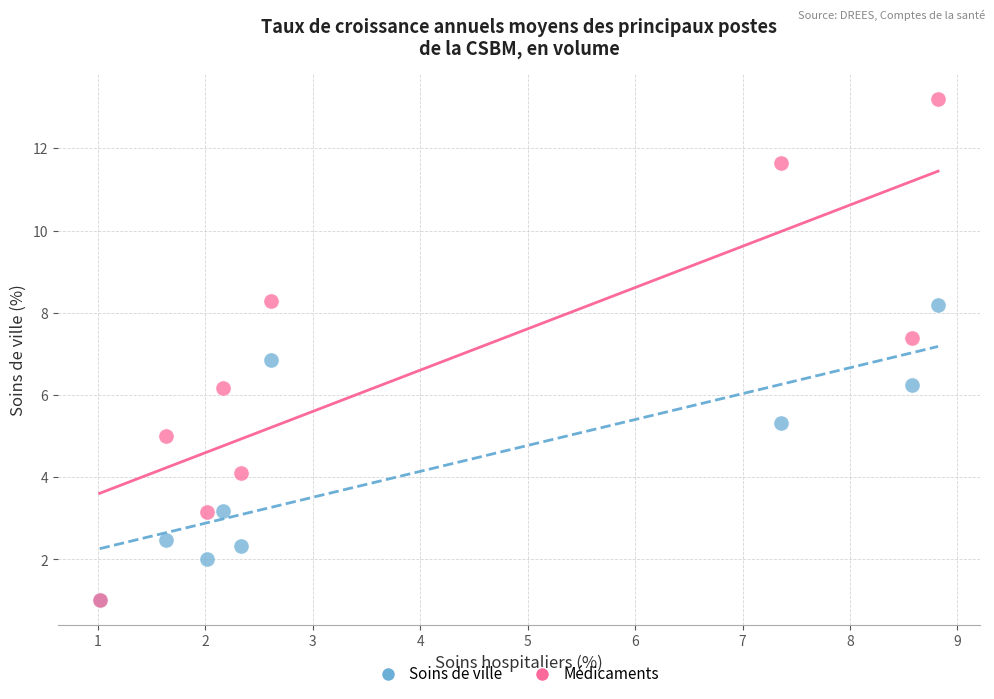

Across all series, what Y value is closest to 7?

6.8